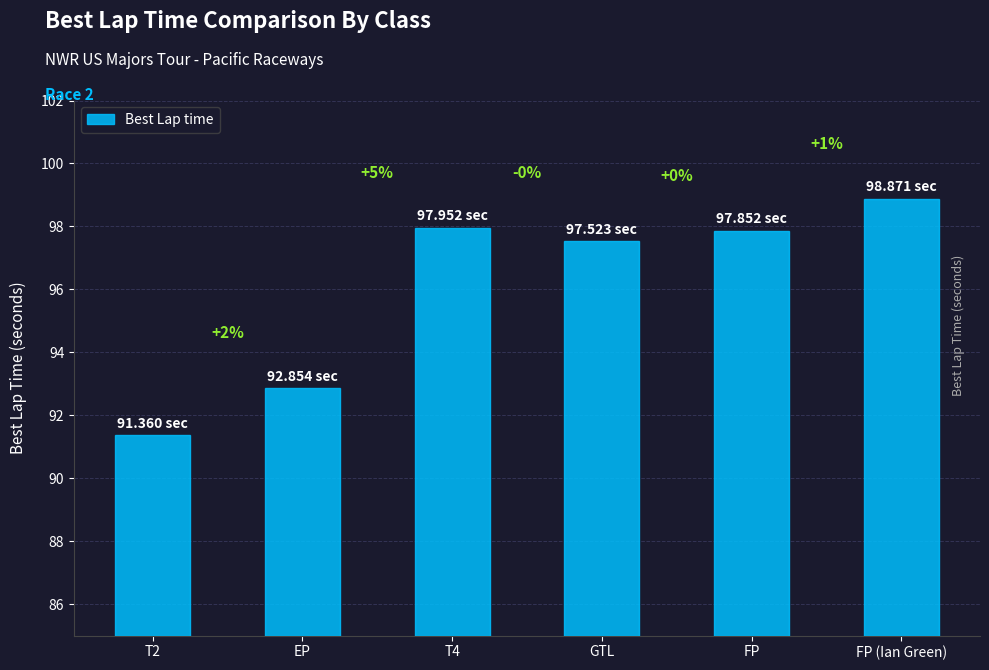

What is the ratio of the value at T4 to the value at T2?

1.1